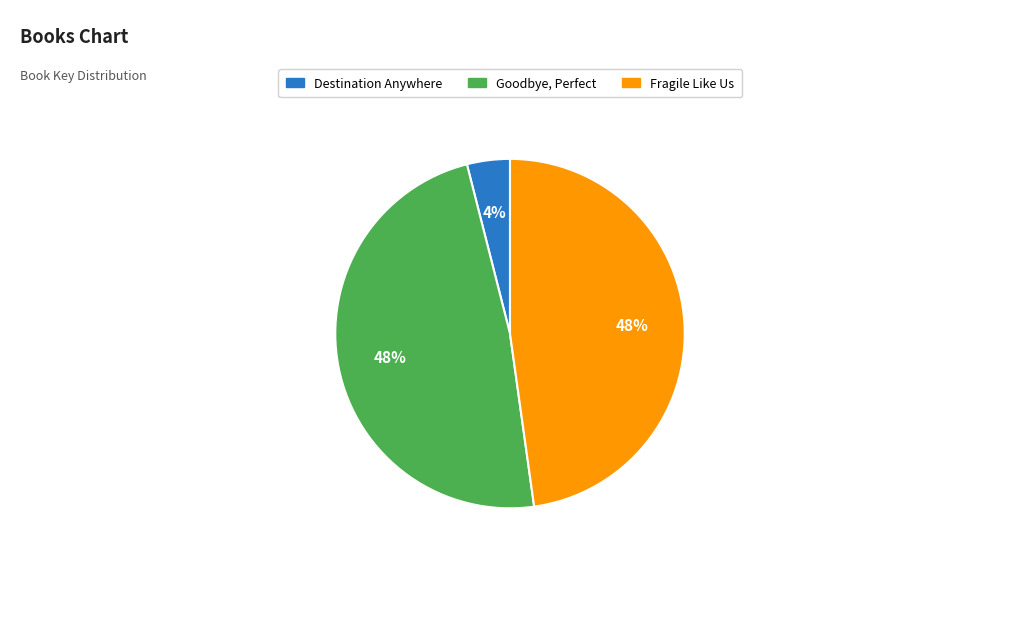

Which has a higher value, Fragile Like Us or Destination Anywhere?

Fragile Like Us